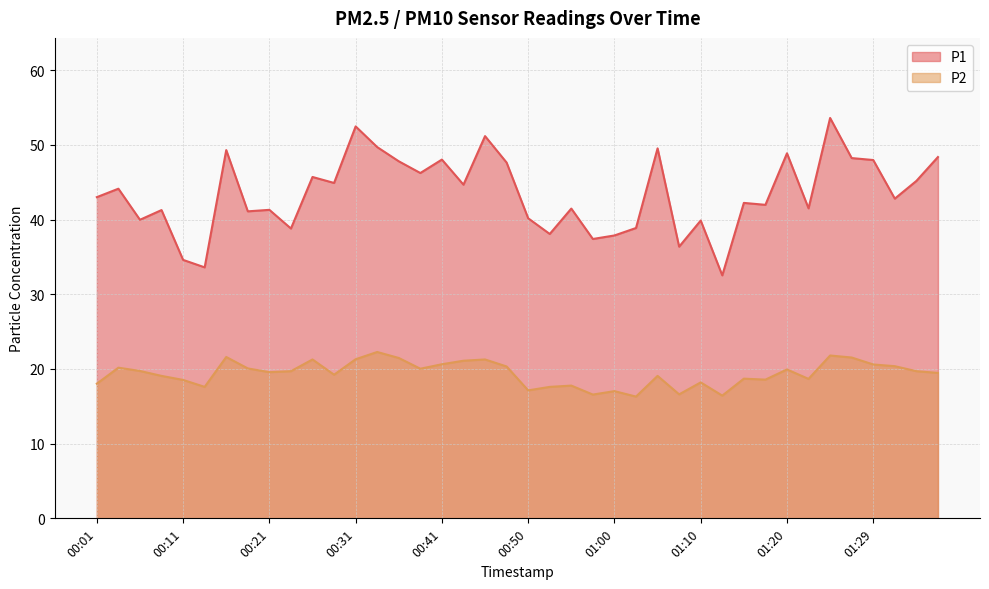

Rank the series by their average value, from lowest to highest.

P2, P1